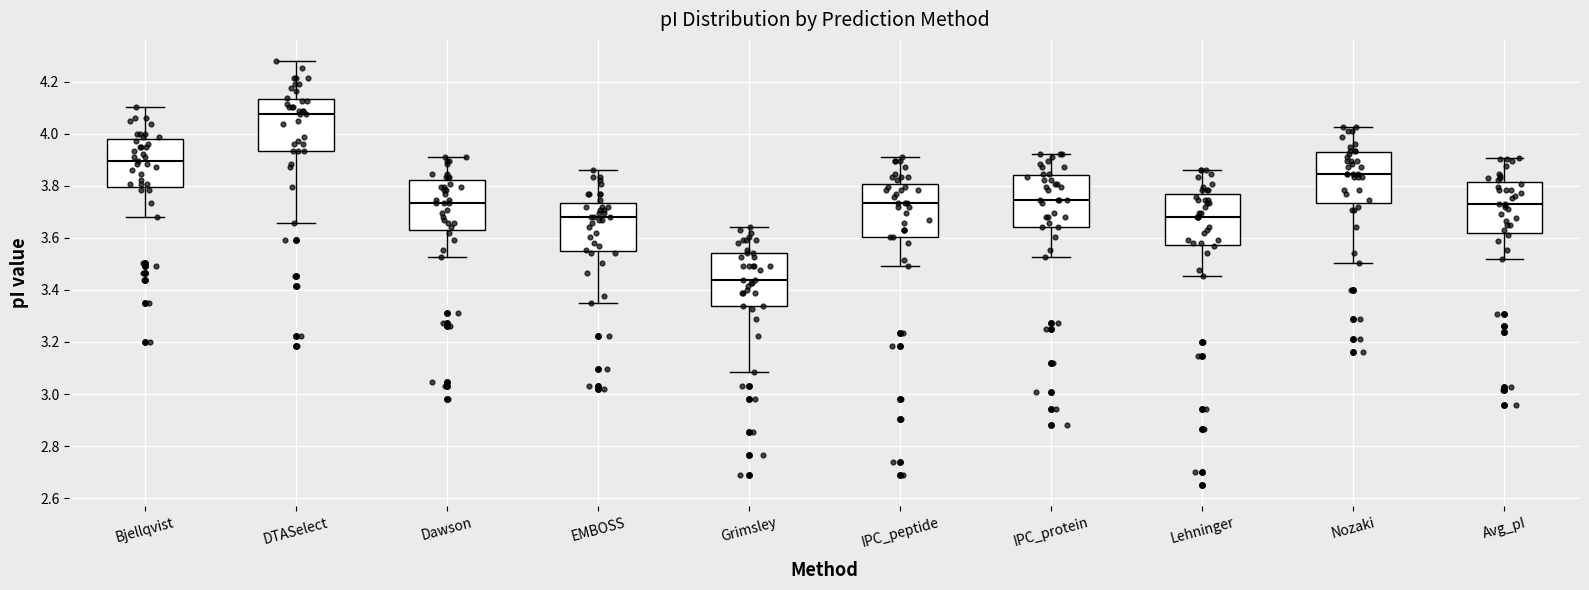

Reading left to right, transcribe this box plot: for each box, give where its median line is, the range the box spans, and where its two whiskers end, as read against the y-axis. The values are not printed on the chart, so give them approximately, as read against the axis.

Bjellqvist: median 3.90, box 3.80 to 3.98, whiskers 3.68 to 4.10
DTASelect: median 4.08, box 3.94 to 4.14, whiskers 3.66 to 4.28
Dawson: median 3.74, box 3.64 to 3.82, whiskers 3.52 to 3.92
EMBOSS: median 3.68, box 3.54 to 3.74, whiskers 3.36 to 3.86
Grimsley: median 3.44, box 3.34 to 3.54, whiskers 3.08 to 3.64
IPC_peptide: median 3.74, box 3.60 to 3.80, whiskers 3.50 to 3.92
IPC_protein: median 3.74, box 3.64 to 3.84, whiskers 3.52 to 3.92
Lehninger: median 3.68, box 3.58 to 3.78, whiskers 3.46 to 3.86
Nozaki: median 3.84, box 3.74 to 3.92, whiskers 3.50 to 4.02
Avg_pI: median 3.72, box 3.62 to 3.82, whiskers 3.52 to 3.90